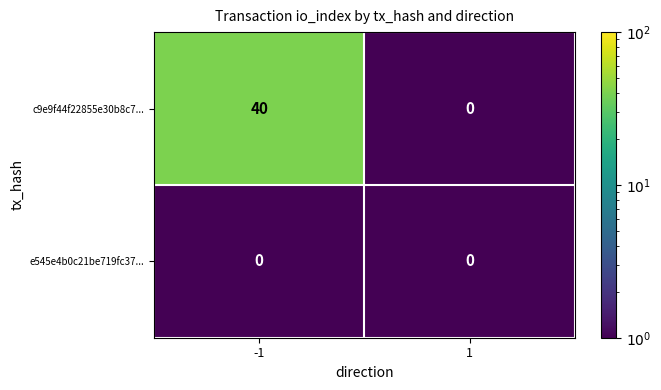

At -1, list the series in order from largest to smallest.

c9e9f44f22855e30b8c7..., e545e4b0c21be719fc37...